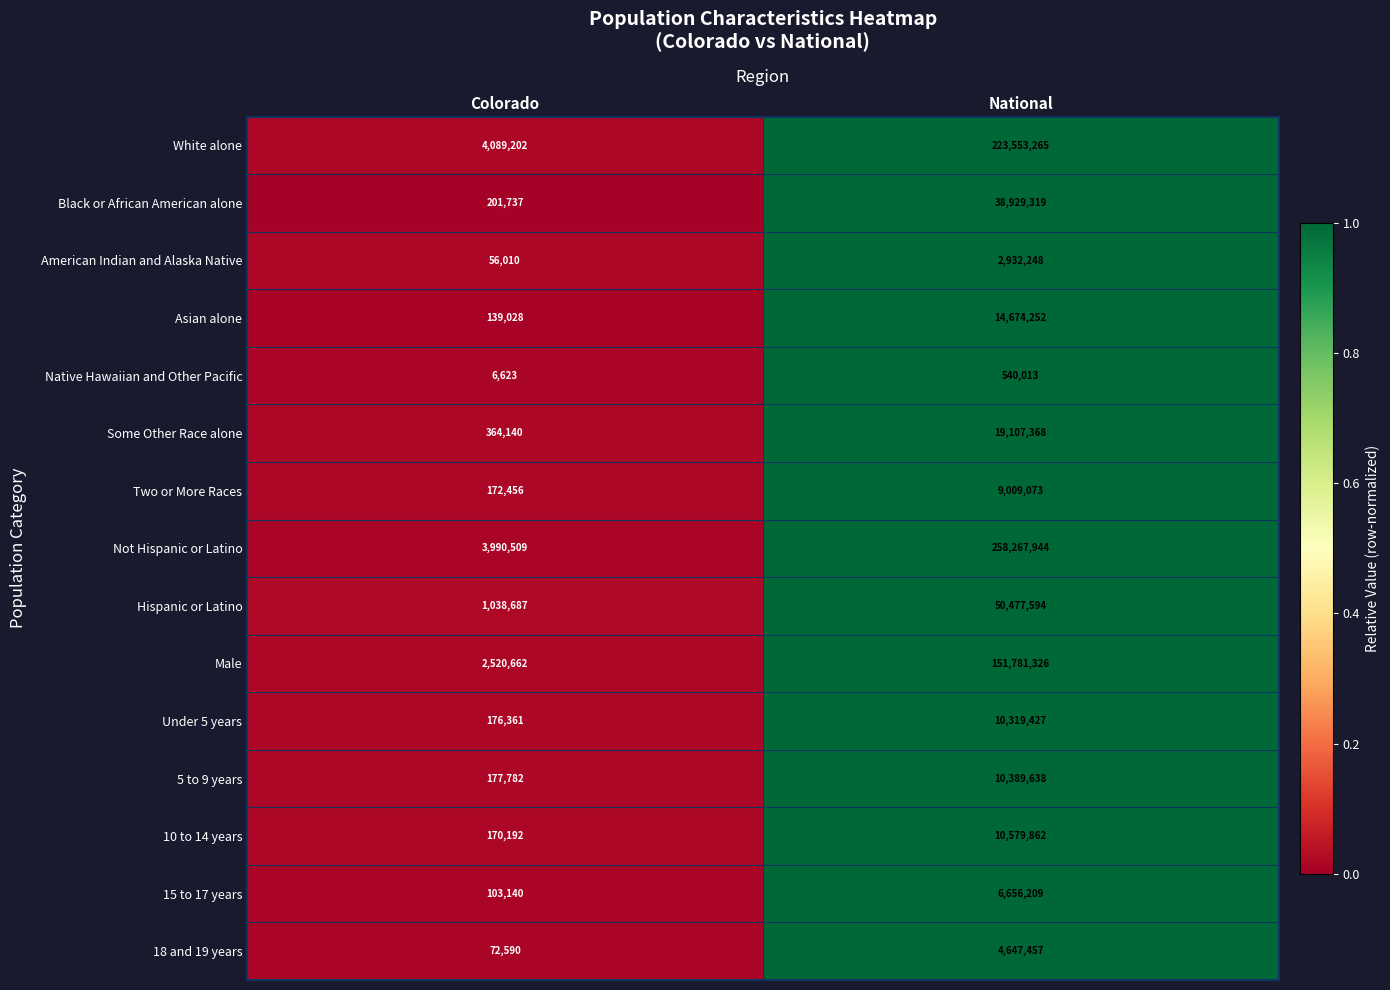

Count the number of data series in this chart.

15